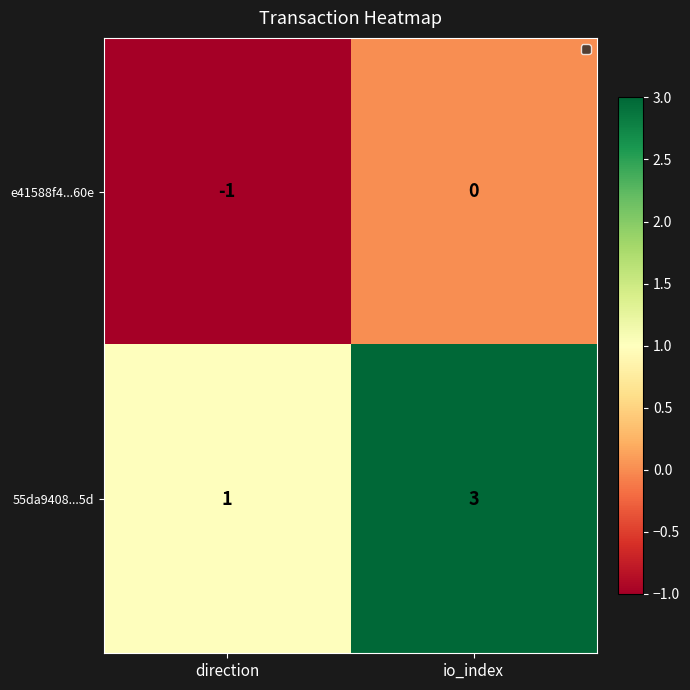

Reading left to right, list all the values displayed in this chart.

e41588f4...60e: -1	0
55da9408...5d: 1	3